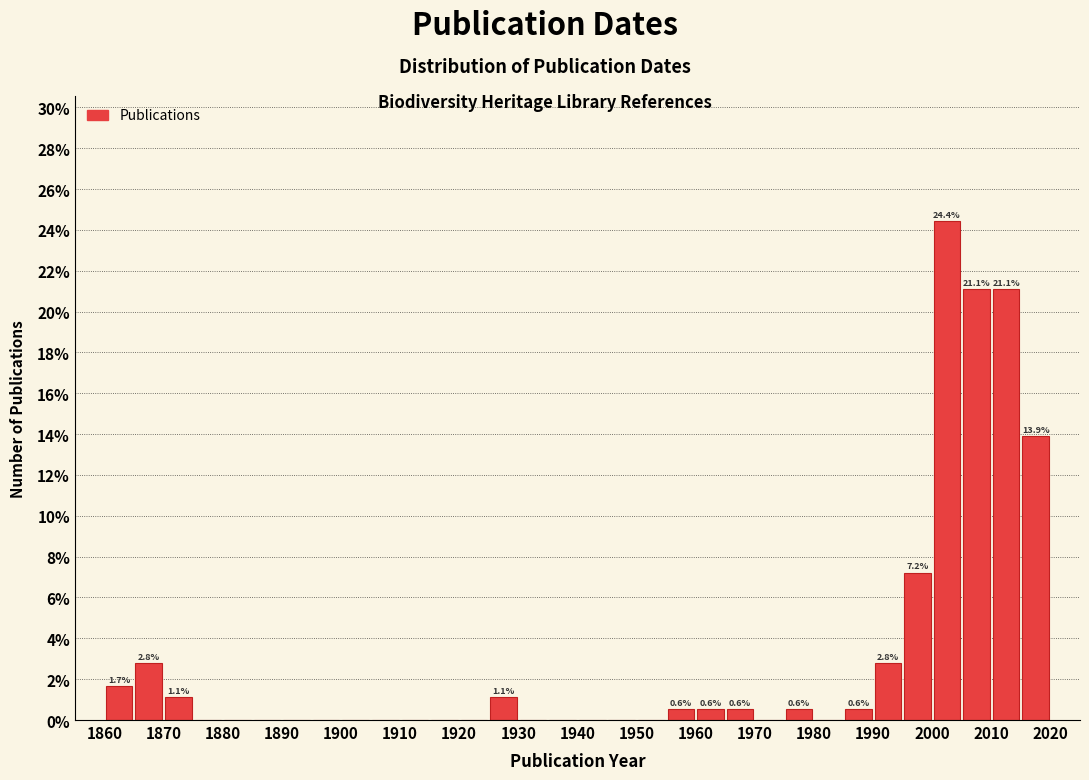

Which range on the x-axis has the tallest bar?

2000 to 2005